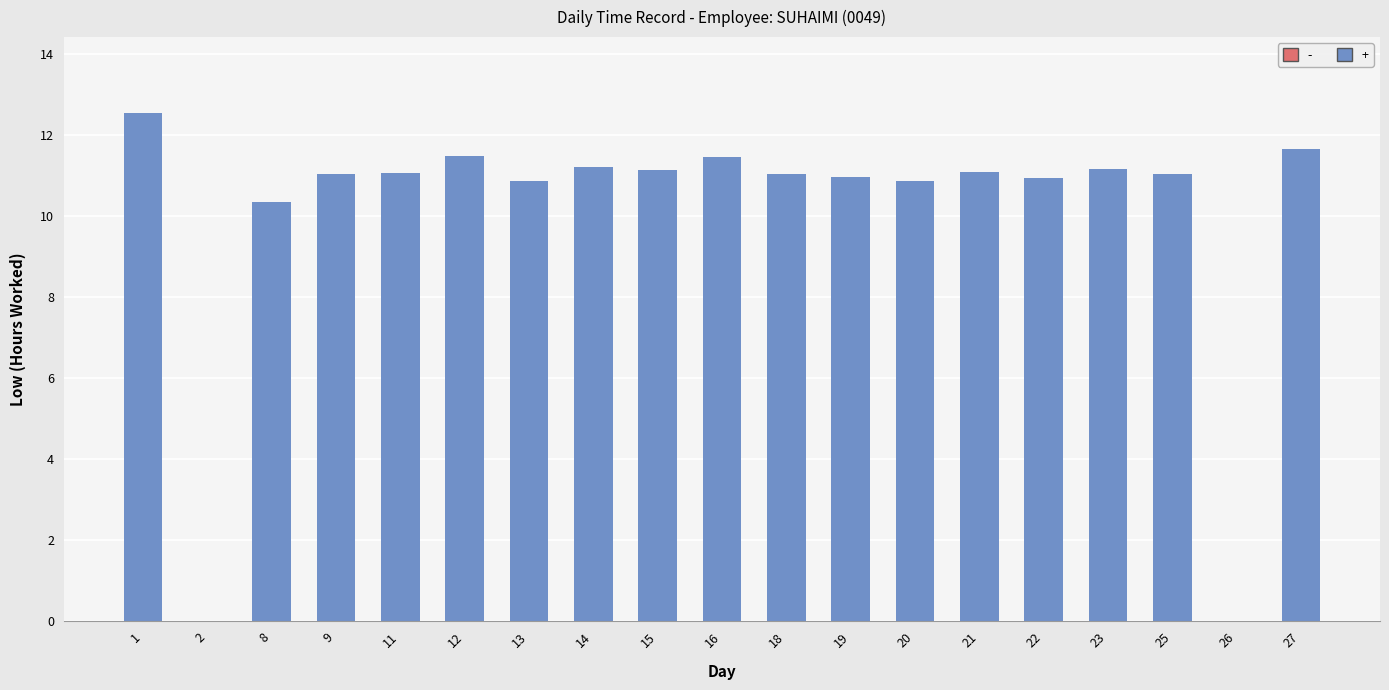

What is the greatest value displayed?

12.5